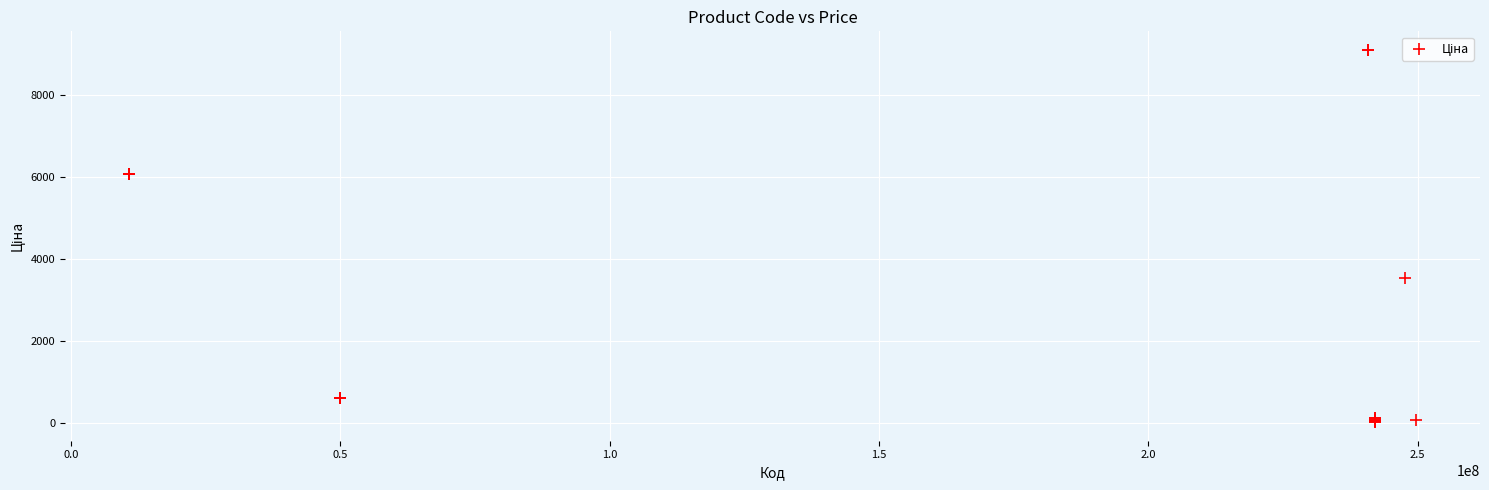

What Y value in the scatter plot is closest to 4553?

3533.1